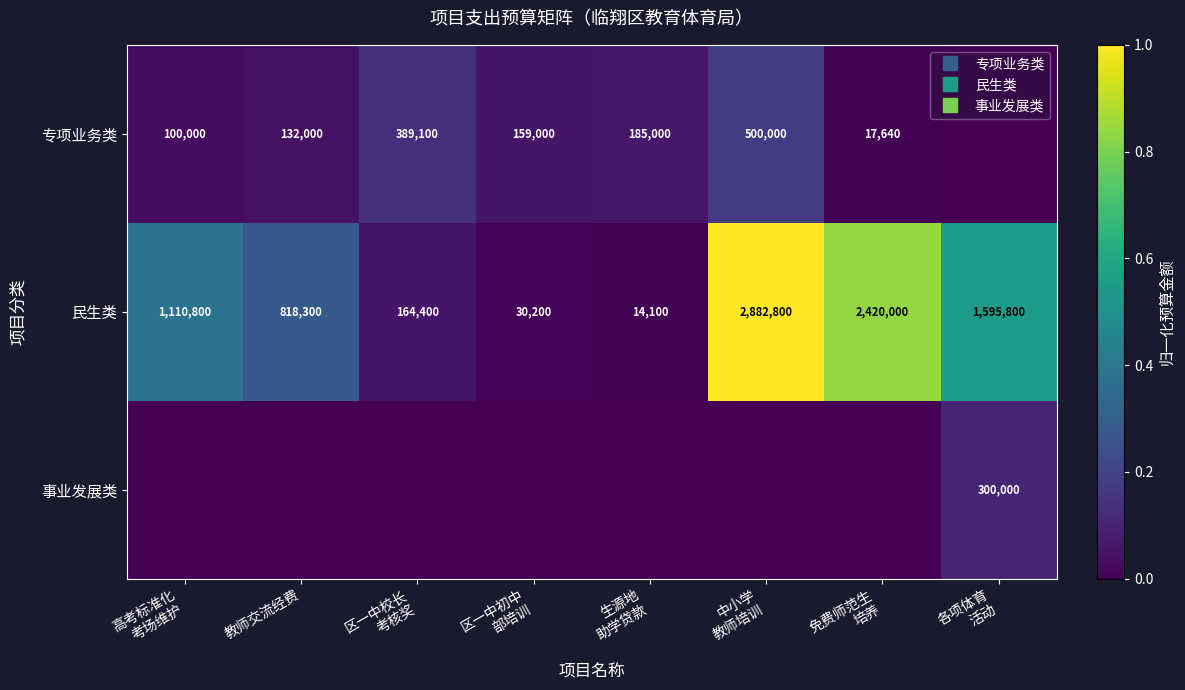

What is the total value across all series at 教师交流经费?

0.3